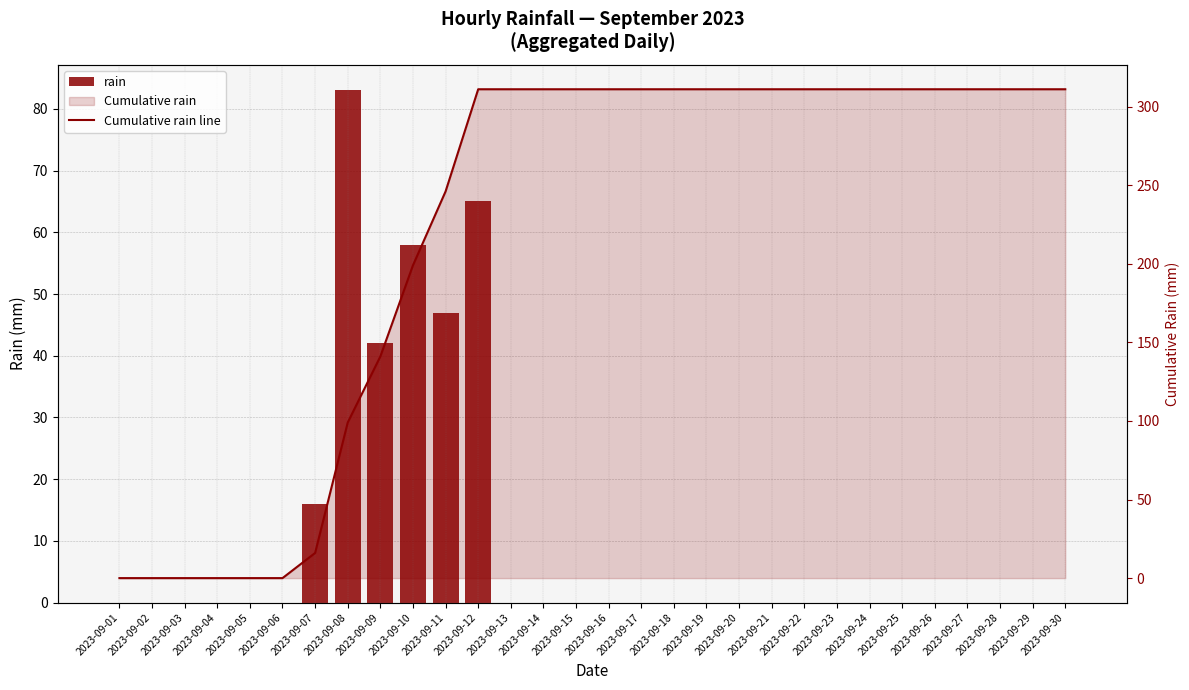

The value of Cumulative rain line at 2023-09-05 is 0. True or false?

True